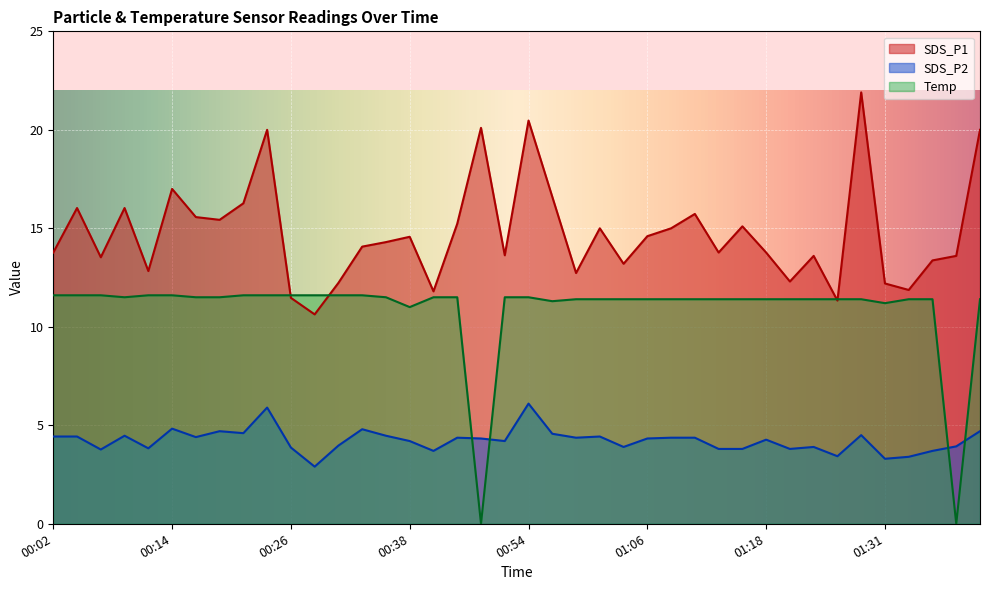

How many interior local peaks does the SDS_P1 series have?

12